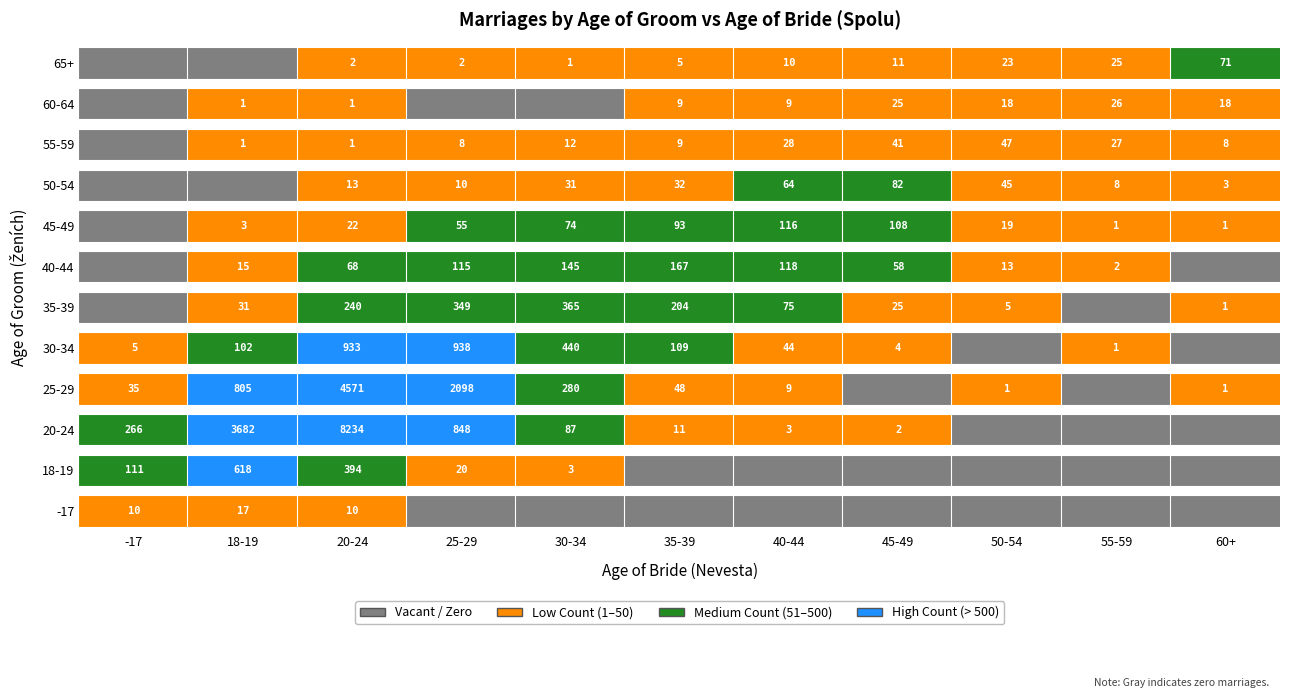

Rank the series at 45-49 from lowest to highest value.

-17, 18-19, 25-29, 20-24, 30-34, 65+, 35-39, 60-64, 55-59, 40-44, 50-54, 45-49